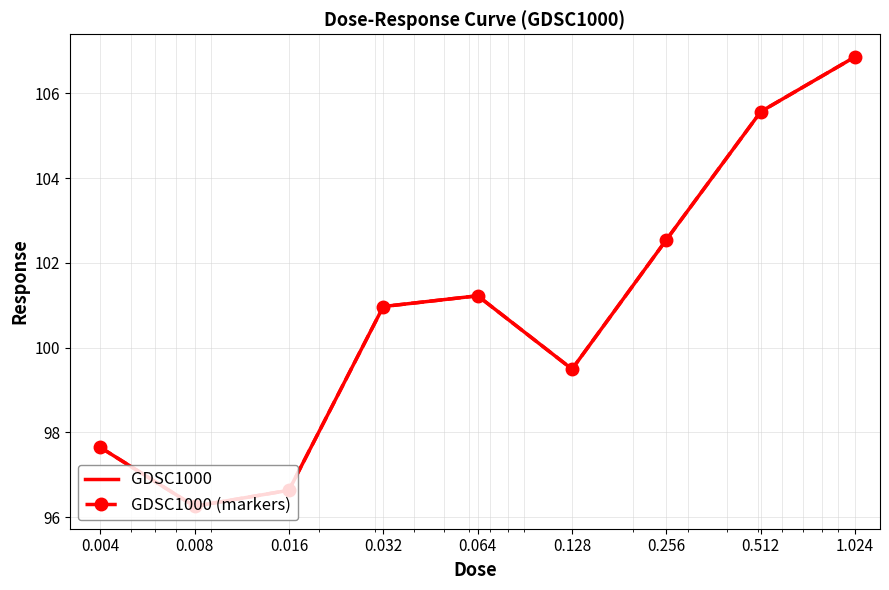

What is the label of the 1st point from the right?

1.024